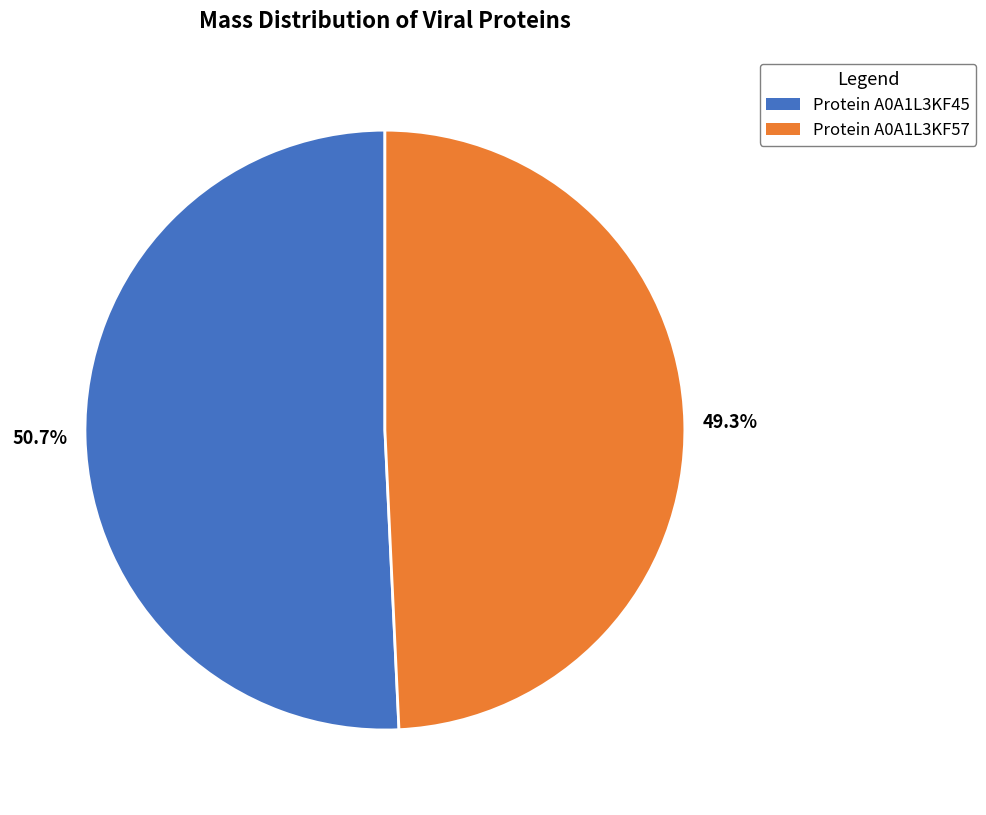

Is there a majority slice in this chart?

Yes